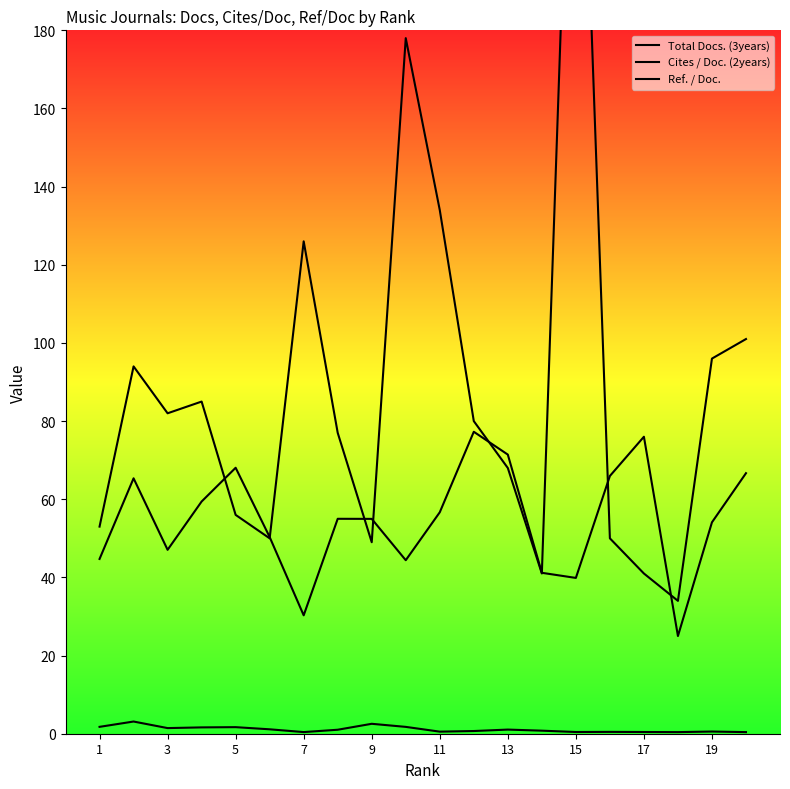

At which label does Total Docs. (3years) reach its peak?

15